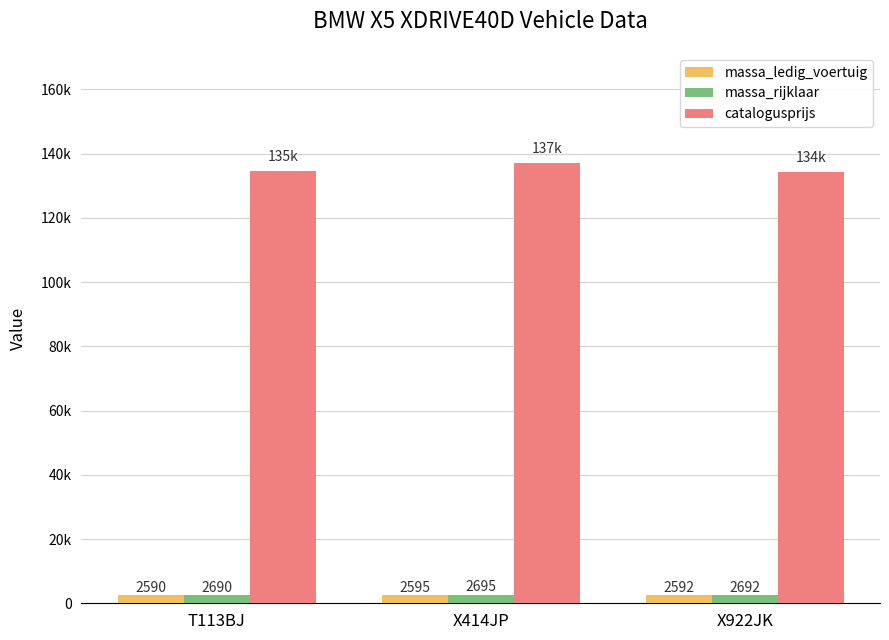

What are all the series names shown in the legend?

massa_ledig_voertuig, massa_rijklaar, catalogusprijs